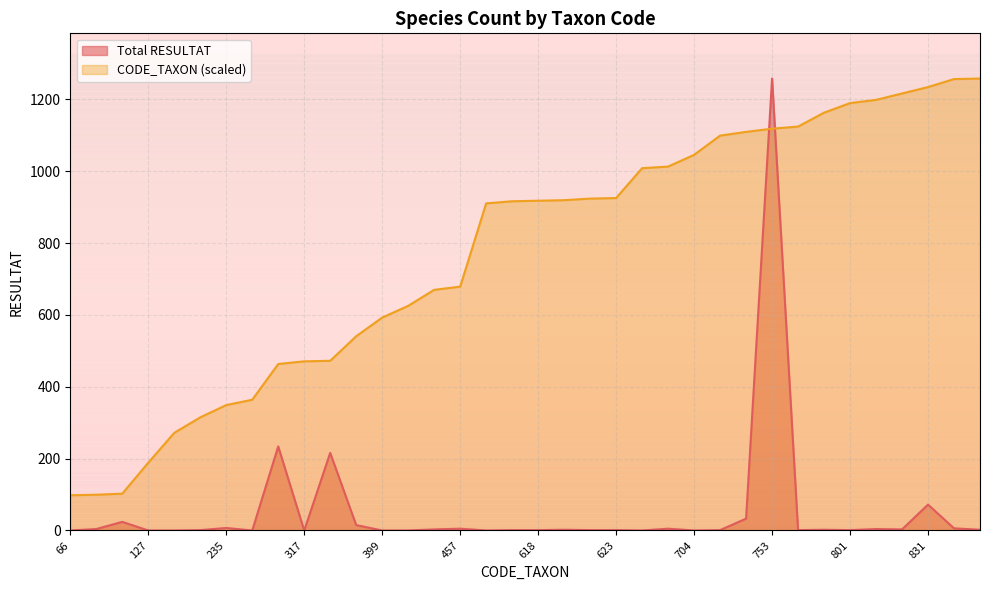

What are all the series names shown in the legend?

Total RESULTAT, CODE_TAXON (scaled)